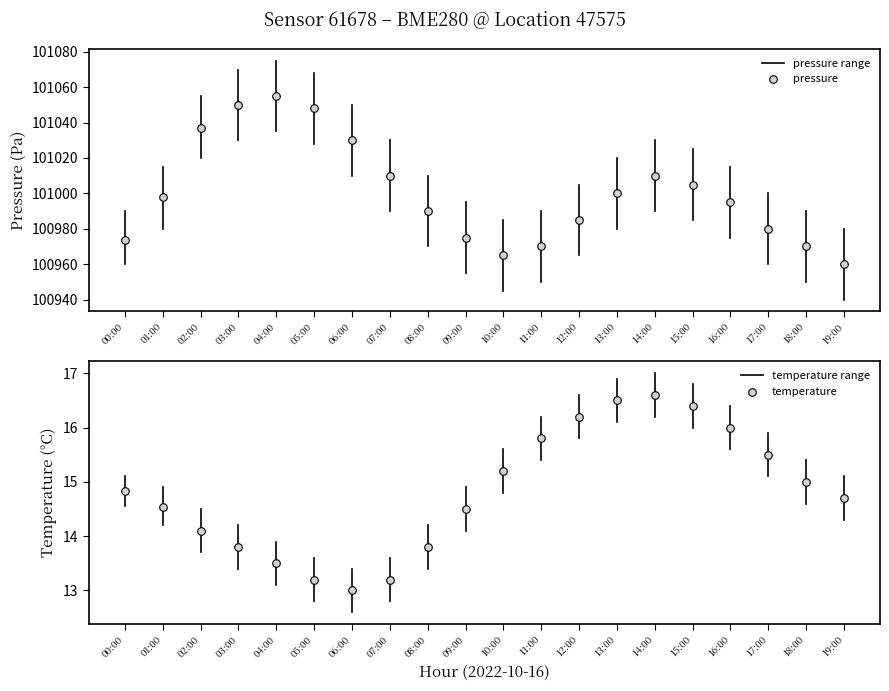

What are all the series names shown in the legend?

pressure, temperature